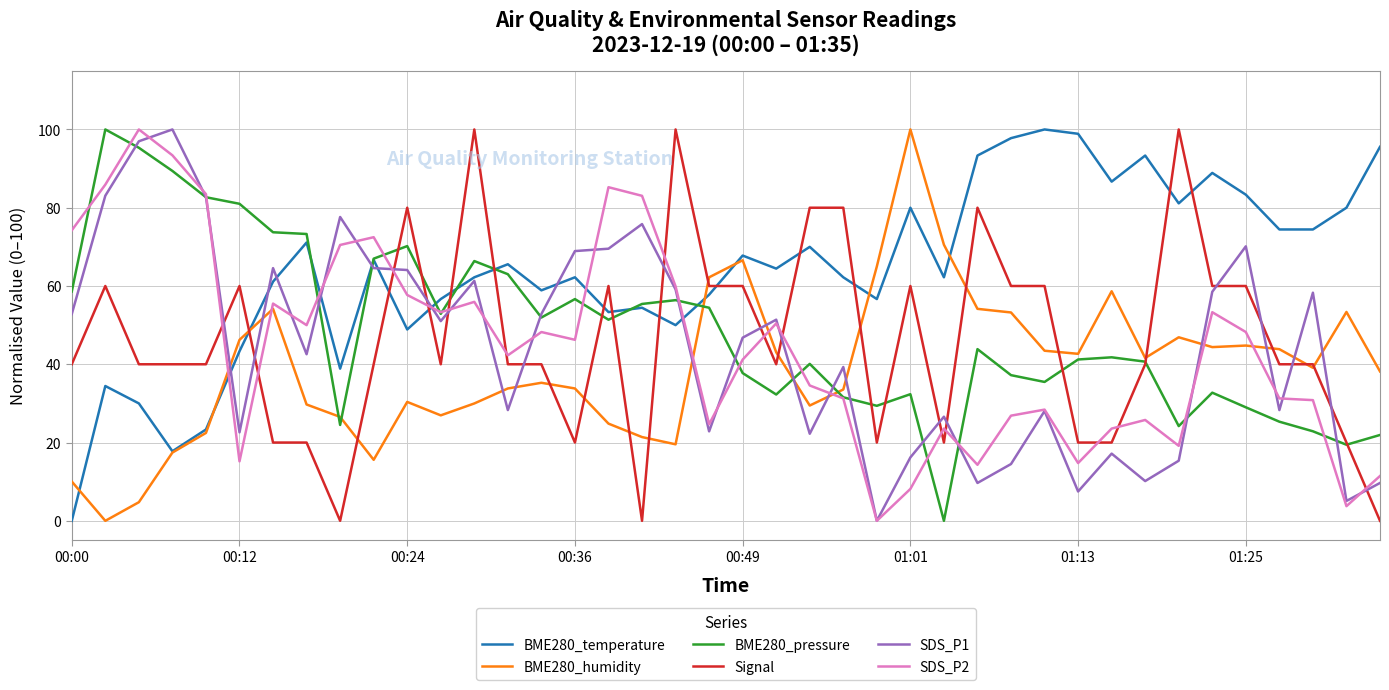

Which series has the largest total across all categories?

BME280_temperature